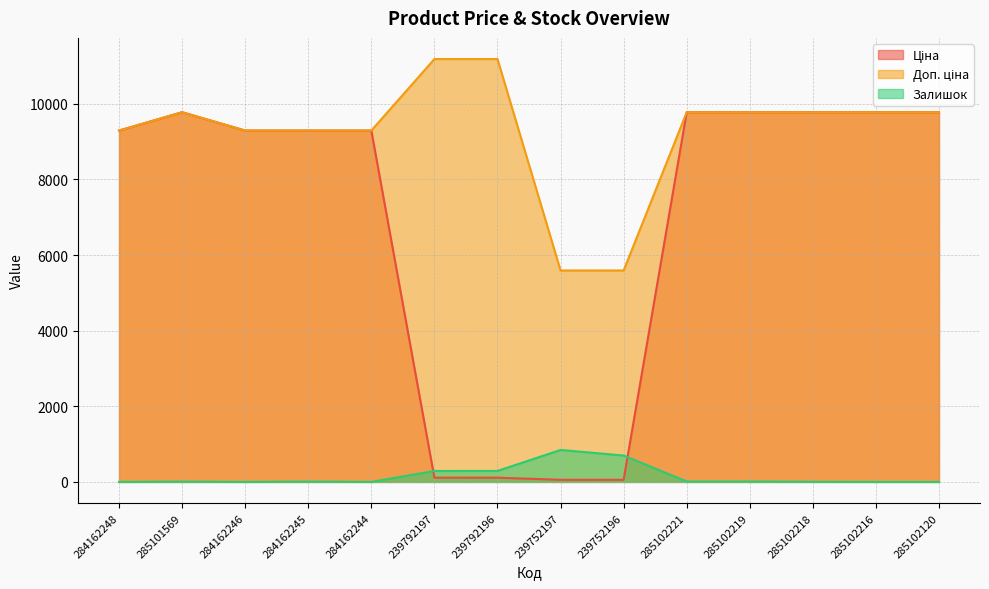

Does the chart have visible grid lines?

Yes